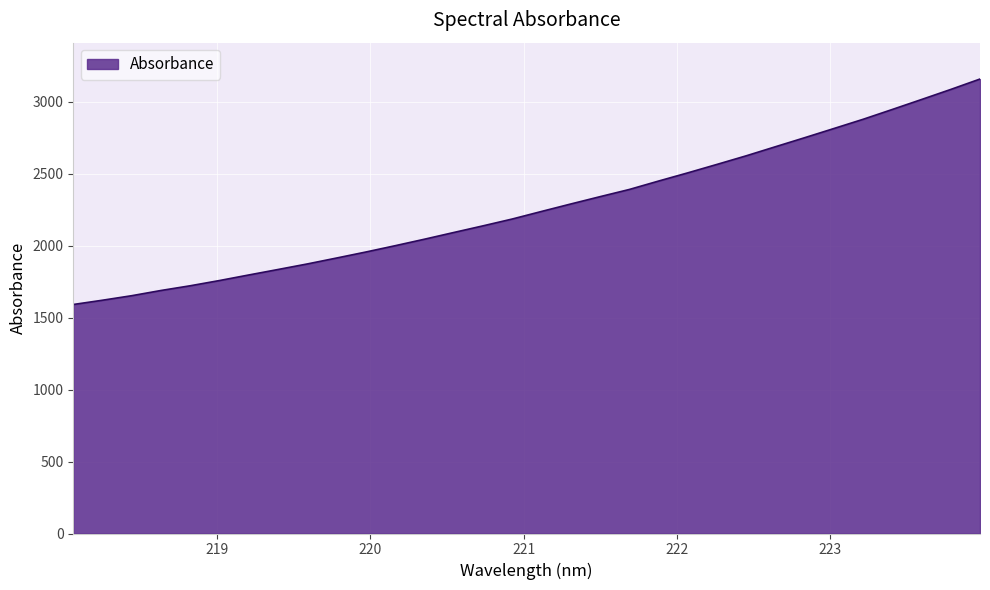

What is the smallest value displayed?

1591.1